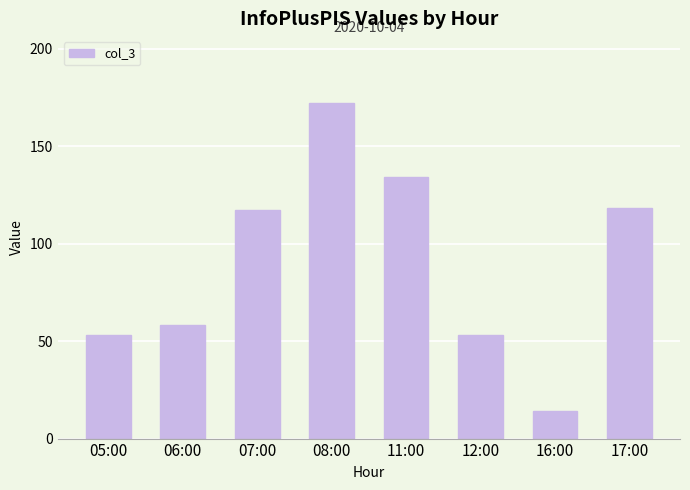

What is the label of the 3rd bar from the right?

12:00